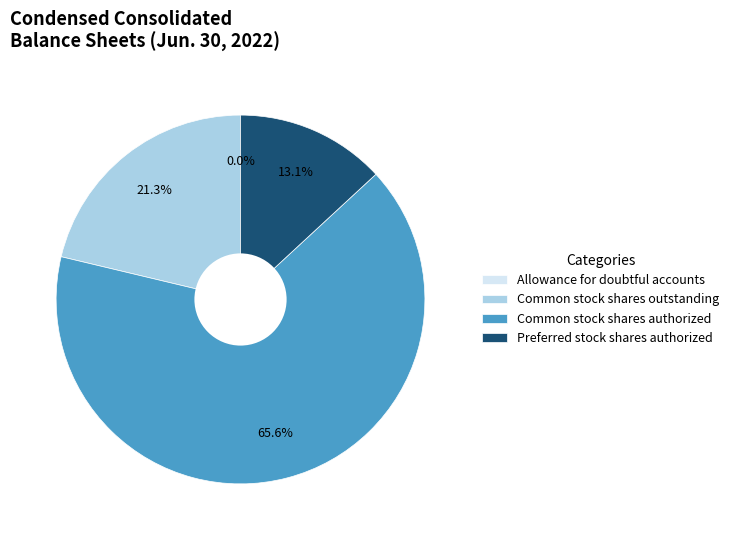

Do Common stock, shares outstanding and Allowance for doubtful accounts together represent more than half of the pie?

No